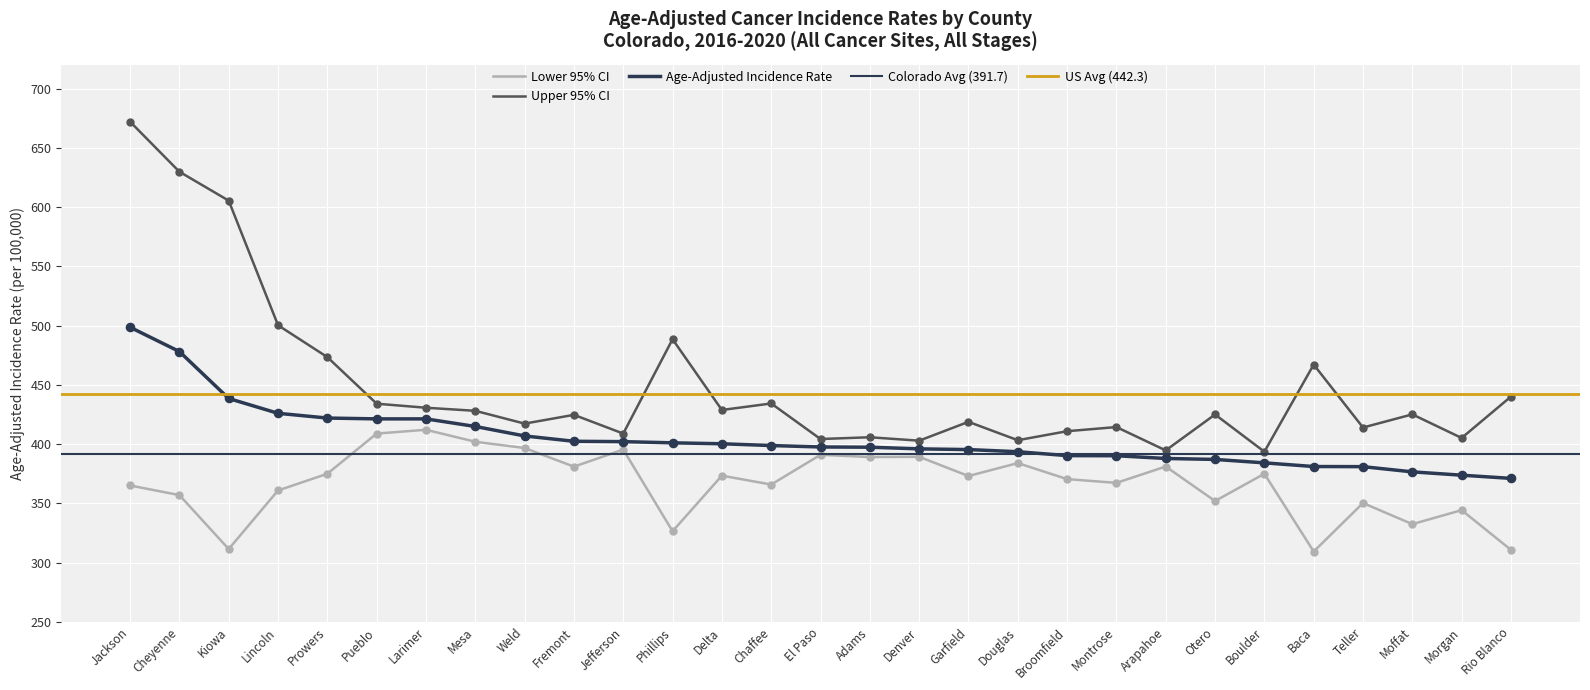

Which series contains the highest Y value?

Upper 95% CI